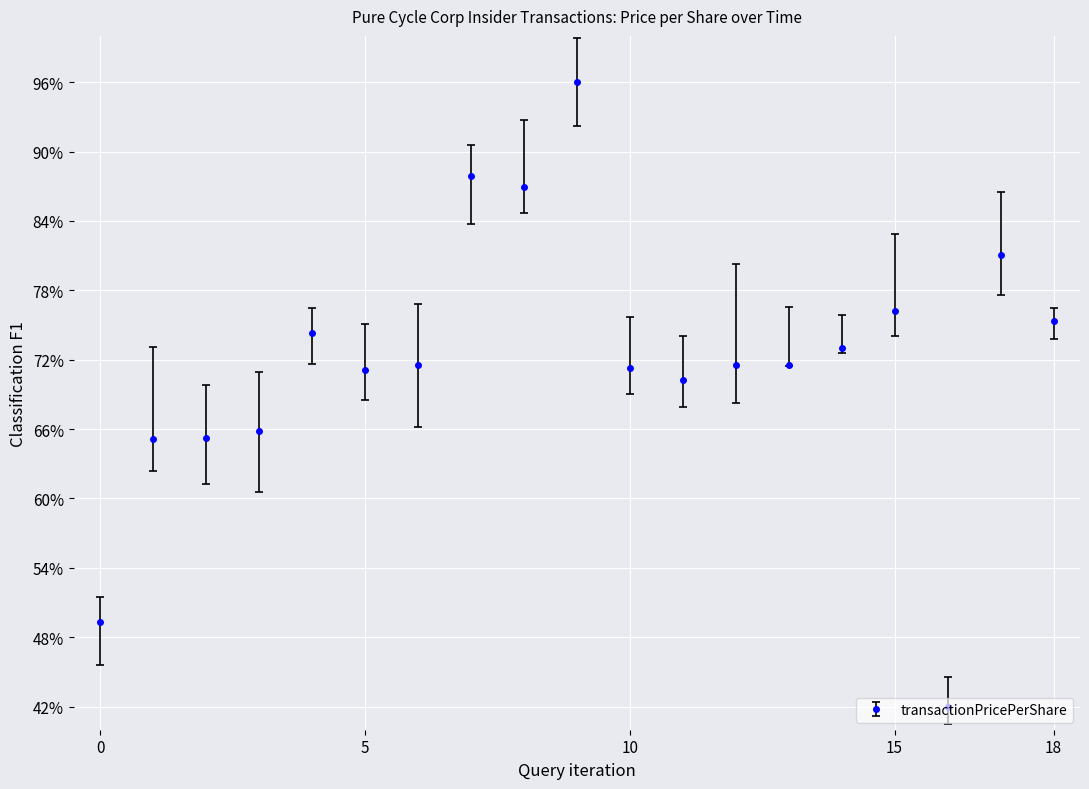

What is the maximum value shown in the chart?

96.0